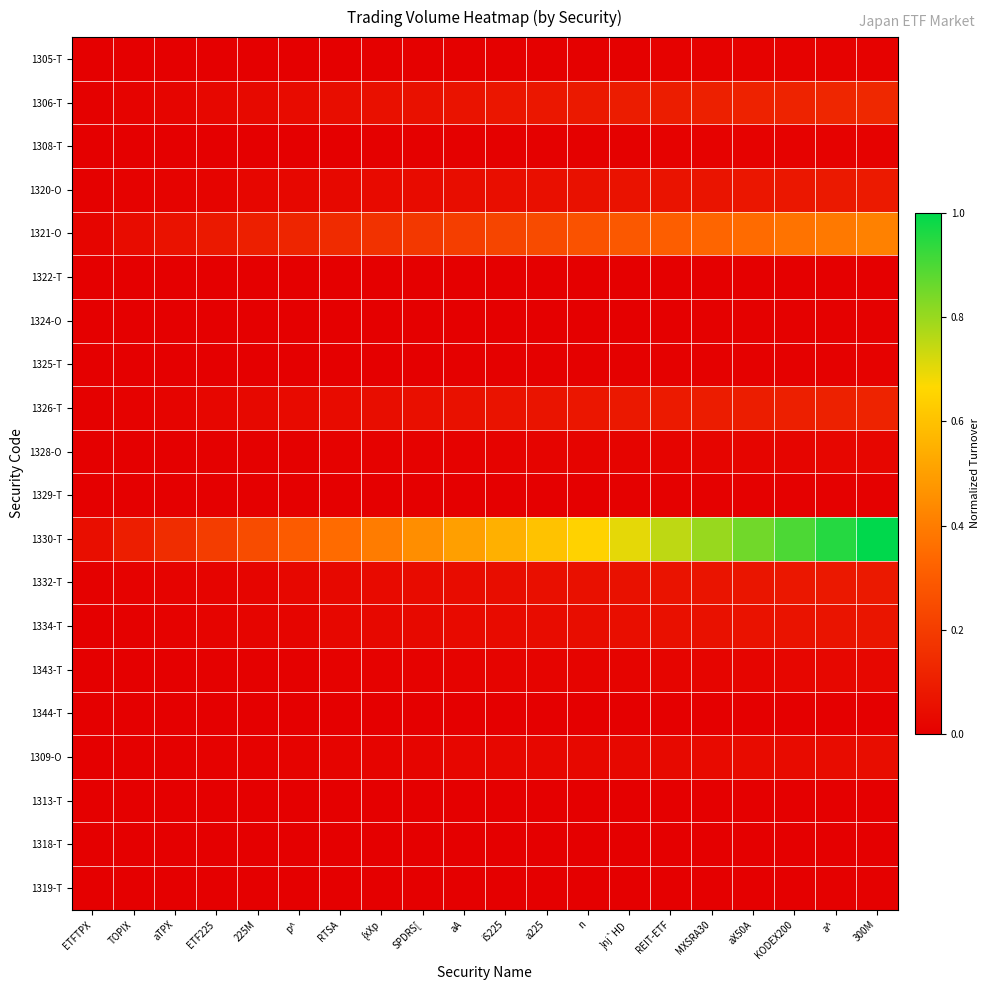

Reading left to right, list all the values displayed in this chart.

1305-T: ETFTPX=0.0	TOPIX=0.0	aTPX=0.0	ETF225=0.0	225M=0.0	p^=0.0	RTSA=0.0	{xXp=0.0	SPDRS[=0.0	aA=0.0	iS225=0.0	a225=0.0	n=0.0	}nj`HD=0.0	REIT-ETF=0.0	MXSRA30=0.0	aX50A=0.0	KODEX200=0.0	a^=0.0	300M=0.0
1306-T: ETFTPX=0.0	TOPIX=0.0	aTPX=0.0	ETF225=0.0	225M=0.0	p^=0.0	RTSA=0.0	{xXp=0.1	SPDRS[=0.1	aA=0.1	iS225=0.1	a225=0.1	n=0.1	}nj`HD=0.1	REIT-ETF=0.1	MXSRA30=0.1	aX50A=0.1	KODEX200=0.1	a^=0.1	300M=0.1
1308-T: ETFTPX=0.0	TOPIX=0.0	aTPX=0.0	ETF225=0.0	225M=0.0	p^=0.0	RTSA=0.0	{xXp=0.0	SPDRS[=0.0	aA=0.0	iS225=0.0	a225=0.0	n=0.0	}nj`HD=0.0	REIT-ETF=0.0	MXSRA30=0.0	aX50A=0.0	KODEX200=0.0	a^=0.0	300M=0.0
1320-O: ETFTPX=0.0	TOPIX=0.0	aTPX=0.0	ETF225=0.0	225M=0.0	p^=0.0	RTSA=0.0	{xXp=0.0	SPDRS[=0.0	aA=0.0	iS225=0.0	a225=0.1	n=0.1	}nj`HD=0.1	REIT-ETF=0.1	MXSRA30=0.1	aX50A=0.1	KODEX200=0.1	a^=0.1	300M=0.1
1321-O: ETFTPX=0.0	TOPIX=0.0	aTPX=0.1	ETF225=0.1	225M=0.1	p^=0.1	RTSA=0.1	{xXp=0.2	SPDRS[=0.2	aA=0.2	iS225=0.2	a225=0.2	n=0.3	}nj`HD=0.3	REIT-ETF=0.3	MXSRA30=0.3	aX50A=0.4	KODEX200=0.4	a^=0.4	300M=0.4
1322-T: ETFTPX=0.0	TOPIX=0.0	aTPX=0.0	ETF225=0.0	225M=0.0	p^=0.0	RTSA=0.0	{xXp=0.0	SPDRS[=0.0	aA=0.0	iS225=0.0	a225=0.0	n=0.0	}nj`HD=0.0	REIT-ETF=0.0	MXSRA30=0.0	aX50A=0.0	KODEX200=0.0	a^=0.0	300M=0.0
1324-O: ETFTPX=0.0	TOPIX=0.0	aTPX=0.0	ETF225=0.0	225M=0.0	p^=0.0	RTSA=0.0	{xXp=0.0	SPDRS[=0.0	aA=0.0	iS225=0.0	a225=0.0	n=0.0	}nj`HD=0.0	REIT-ETF=0.0	MXSRA30=0.0	aX50A=0.0	KODEX200=0.0	a^=0.0	300M=0.0
1325-T: ETFTPX=0.0	TOPIX=0.0	aTPX=0.0	ETF225=0.0	225M=0.0	p^=0.0	RTSA=0.0	{xXp=0.0	SPDRS[=0.0	aA=0.0	iS225=0.0	a225=0.0	n=0.0	}nj`HD=0.0	REIT-ETF=0.0	MXSRA30=0.0	aX50A=0.0	KODEX200=0.0	a^=0.0	300M=0.0
1326-T: ETFTPX=0.0	TOPIX=0.0	aTPX=0.0	ETF225=0.0	225M=0.0	p^=0.0	RTSA=0.0	{xXp=0.0	SPDRS[=0.1	aA=0.1	iS225=0.1	a225=0.1	n=0.1	}nj`HD=0.1	REIT-ETF=0.1	MXSRA30=0.1	aX50A=0.1	KODEX200=0.1	a^=0.1	300M=0.1
1328-O: ETFTPX=0.0	TOPIX=0.0	aTPX=0.0	ETF225=0.0	225M=0.0	p^=0.0	RTSA=0.0	{xXp=0.0	SPDRS[=0.0	aA=0.0	iS225=0.0	a225=0.0	n=0.0	}nj`HD=0.0	REIT-ETF=0.0	MXSRA30=0.0	aX50A=0.0	KODEX200=0.0	a^=0.0	300M=0.0
1329-T: ETFTPX=0.0	TOPIX=0.0	aTPX=0.0	ETF225=0.0	225M=0.0	p^=0.0	RTSA=0.0	{xXp=0.0	SPDRS[=0.0	aA=0.0	iS225=0.0	a225=0.0	n=0.0	}nj`HD=0.0	REIT-ETF=0.0	MXSRA30=0.0	aX50A=0.0	KODEX200=0.0	a^=0.0	300M=0.0
1330-T: ETFTPX=0.1	TOPIX=0.1	aTPX=0.1	ETF225=0.2	225M=0.2	p^=0.3	RTSA=0.3	{xXp=0.4	SPDRS[=0.5	aA=0.5	iS225=0.6	a225=0.6	n=0.7	}nj`HD=0.7	REIT-ETF=0.8	MXSRA30=0.8	aX50A=0.8	KODEX200=0.9	a^=0.9	300M=1.0
1332-T: ETFTPX=0.0	TOPIX=0.0	aTPX=0.0	ETF225=0.0	225M=0.0	p^=0.0	RTSA=0.0	{xXp=0.0	SPDRS[=0.0	aA=0.0	iS225=0.0	a225=0.1	n=0.1	}nj`HD=0.1	REIT-ETF=0.1	MXSRA30=0.1	aX50A=0.1	KODEX200=0.1	a^=0.1	300M=0.1
1334-T: ETFTPX=0.0	TOPIX=0.0	aTPX=0.0	ETF225=0.0	225M=0.0	p^=0.0	RTSA=0.0	{xXp=0.0	SPDRS[=0.0	aA=0.0	iS225=0.0	a225=0.0	n=0.0	}nj`HD=0.1	REIT-ETF=0.1	MXSRA30=0.1	aX50A=0.1	KODEX200=0.1	a^=0.1	300M=0.1
1343-T: ETFTPX=0.0	TOPIX=0.0	aTPX=0.0	ETF225=0.0	225M=0.0	p^=0.0	RTSA=0.0	{xXp=0.0	SPDRS[=0.0	aA=0.0	iS225=0.0	a225=0.0	n=0.0	}nj`HD=0.0	REIT-ETF=0.0	MXSRA30=0.0	aX50A=0.0	KODEX200=0.0	a^=0.0	300M=0.0
1344-T: ETFTPX=0.0	TOPIX=0.0	aTPX=0.0	ETF225=0.0	225M=0.0	p^=0.0	RTSA=0.0	{xXp=0.0	SPDRS[=0.0	aA=0.0	iS225=0.0	a225=0.0	n=0.0	}nj`HD=0.0	REIT-ETF=0.0	MXSRA30=0.0	aX50A=0.0	KODEX200=0.0	a^=0.0	300M=0.0
1309-O: ETFTPX=0.0	TOPIX=0.0	aTPX=0.0	ETF225=0.0	225M=0.0	p^=0.0	RTSA=0.0	{xXp=0.0	SPDRS[=0.0	aA=0.0	iS225=0.0	a225=0.0	n=0.0	}nj`HD=0.0	REIT-ETF=0.0	MXSRA30=0.0	aX50A=0.0	KODEX200=0.0	a^=0.0	300M=0.0
1313-T: ETFTPX=0.0	TOPIX=0.0	aTPX=0.0	ETF225=0.0	225M=0.0	p^=0.0	RTSA=0.0	{xXp=0.0	SPDRS[=0.0	aA=0.0	iS225=0.0	a225=0.0	n=0.0	}nj`HD=0.0	REIT-ETF=0.0	MXSRA30=0.0	aX50A=0.0	KODEX200=0.0	a^=0.0	300M=0.0
1318-T: ETFTPX=0.0	TOPIX=0.0	aTPX=0.0	ETF225=0.0	225M=0.0	p^=0.0	RTSA=0.0	{xXp=0.0	SPDRS[=0.0	aA=0.0	iS225=0.0	a225=0.0	n=0.0	}nj`HD=0.0	REIT-ETF=0.0	MXSRA30=0.0	aX50A=0.0	KODEX200=0.0	a^=0.0	300M=0.0
1319-T: ETFTPX=0.0	TOPIX=0.0	aTPX=0.0	ETF225=0.0	225M=0.0	p^=0.0	RTSA=0.0	{xXp=0.0	SPDRS[=0.0	aA=0.0	iS225=0.0	a225=0.0	n=0.0	}nj`HD=0.0	REIT-ETF=0.0	MXSRA30=0.0	aX50A=0.0	KODEX200=0.0	a^=0.0	300M=0.0